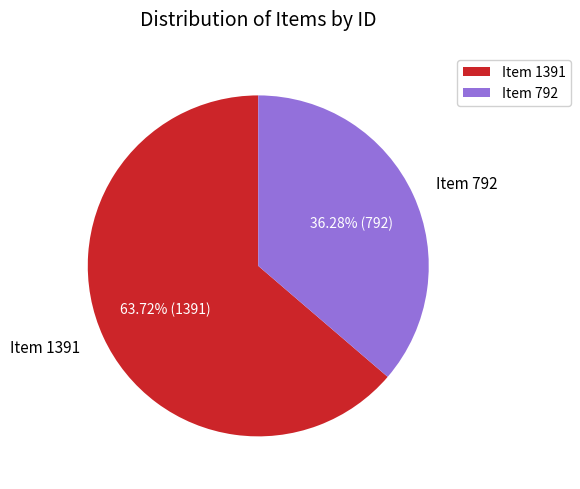

Is Item 792 the majority of the pie?

No